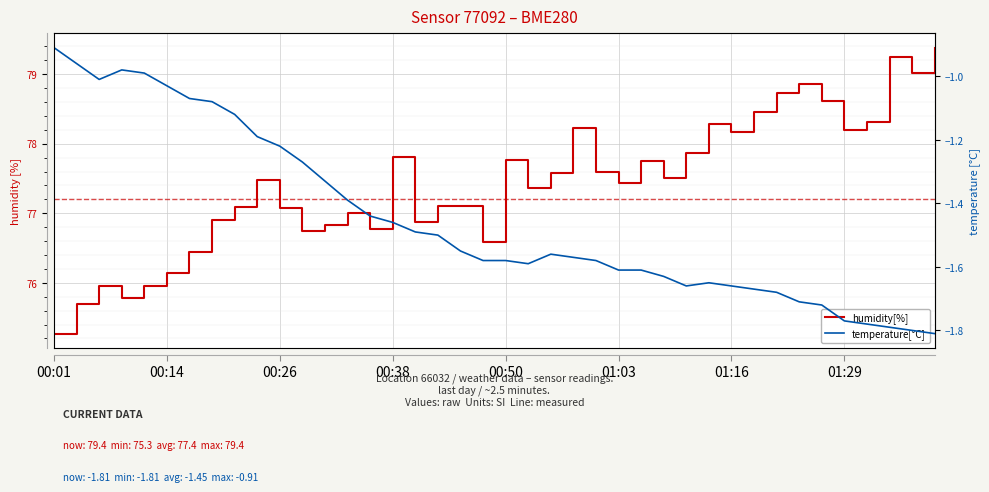

True or false: humidity[%] and temperature[°C] cross at least once.

False